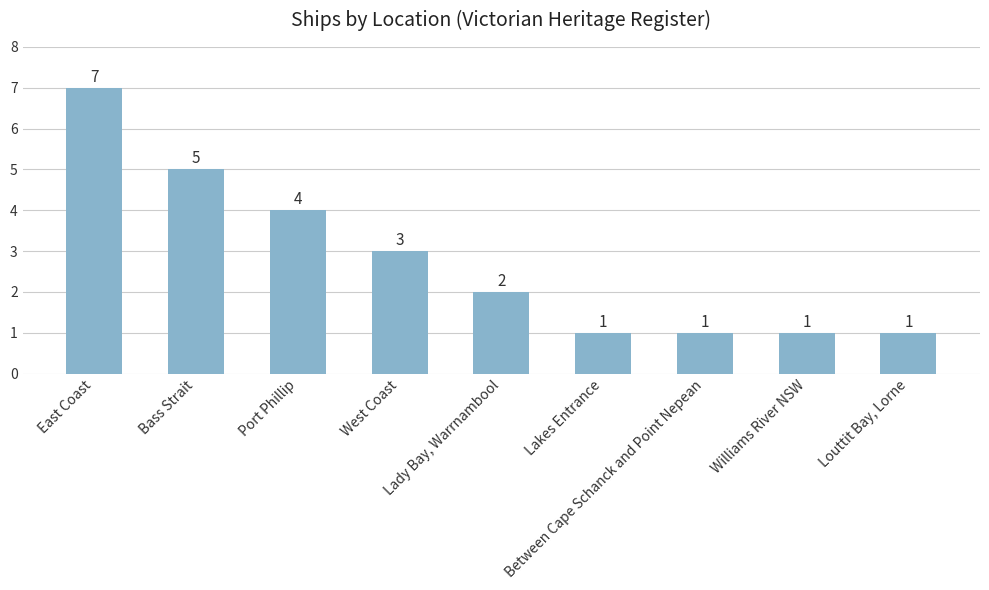

What is the sum of all values?

25